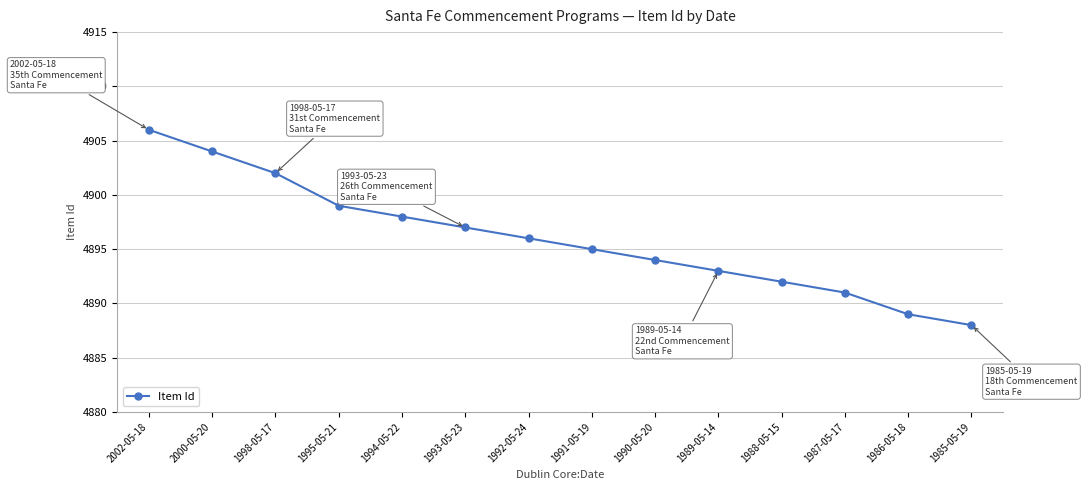

Is it true that the value at 1993-05-23 is 3213?

False